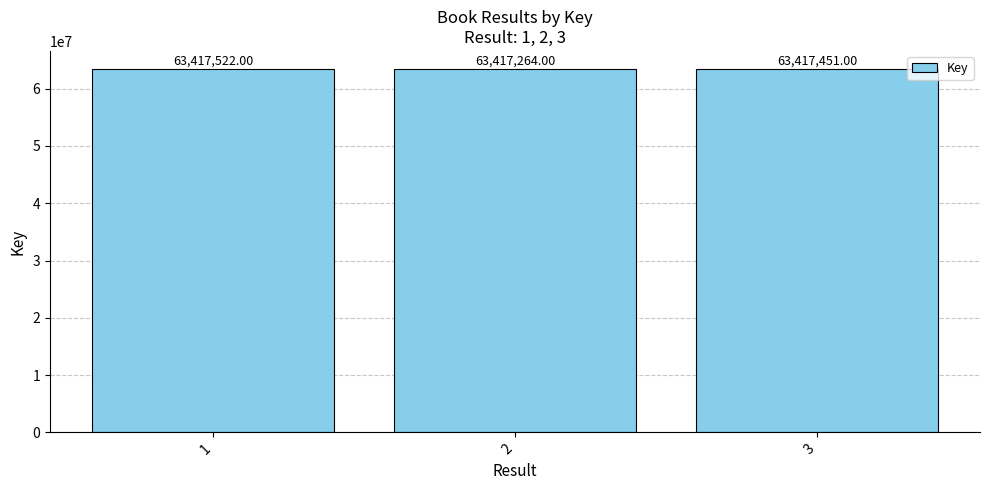

List the labels in order of value, smallest first.

2, 3, 1